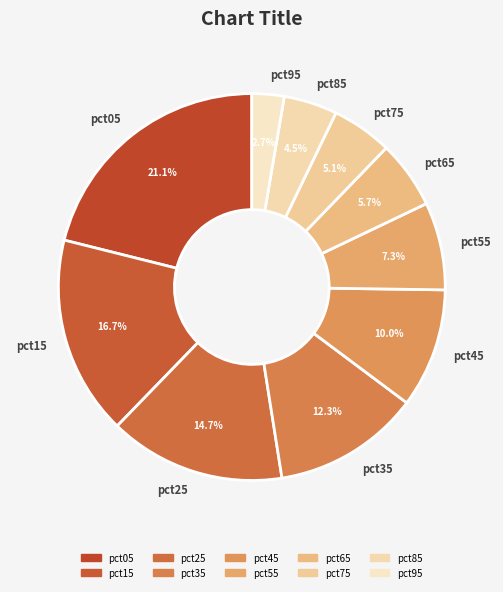

To the nearest percent, what is the difference between the pct15 and pct75 slice percentages?

12%